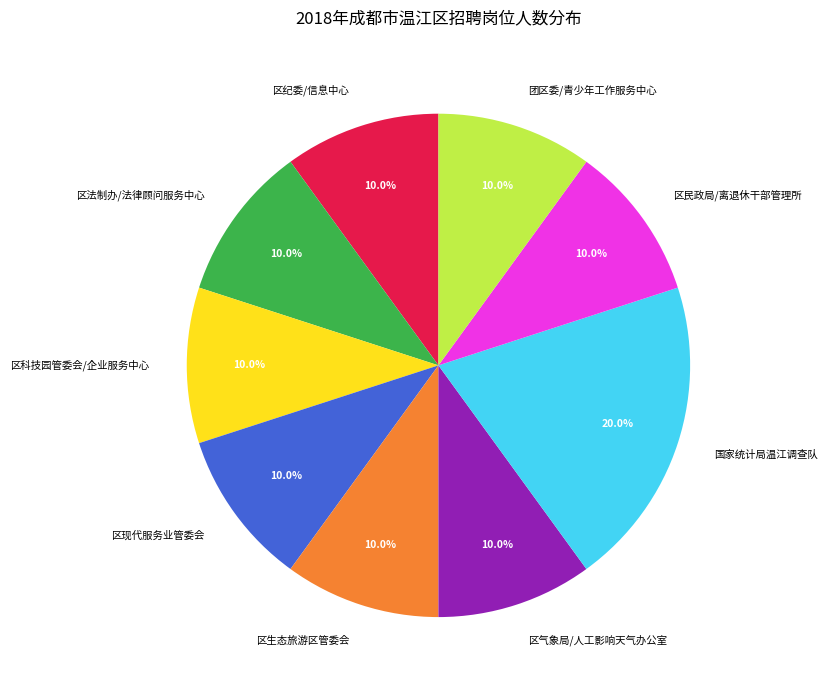

Which category has the biggest portion of the pie?

国家统计局温江调查队